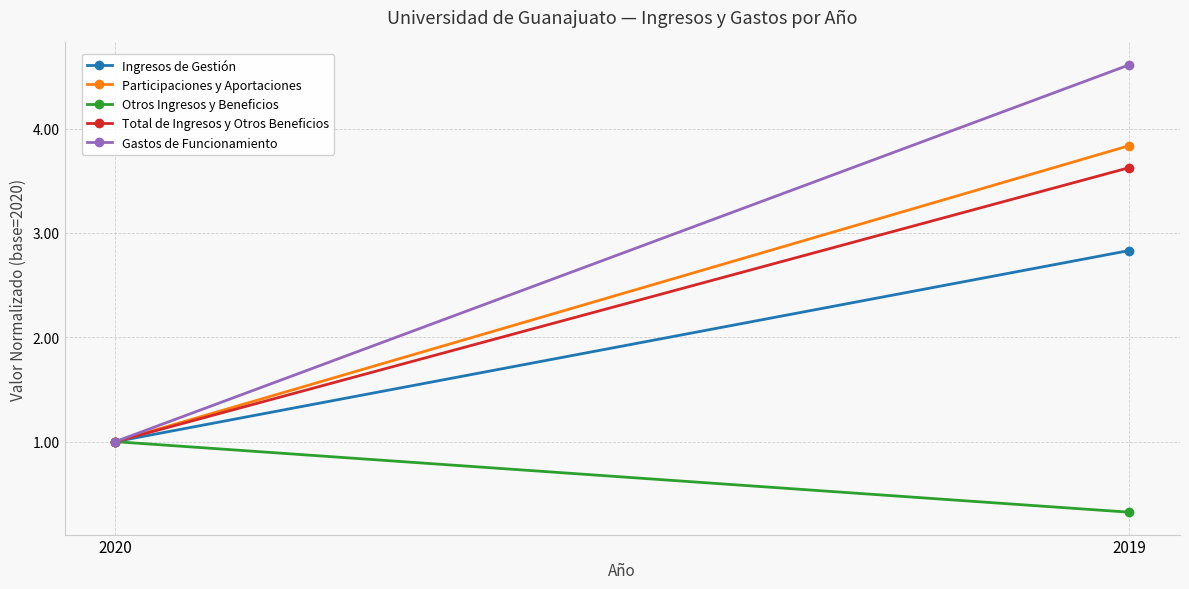

What is the value of the Gastos de Funcionamiento point at the 1st from the left?

1.0